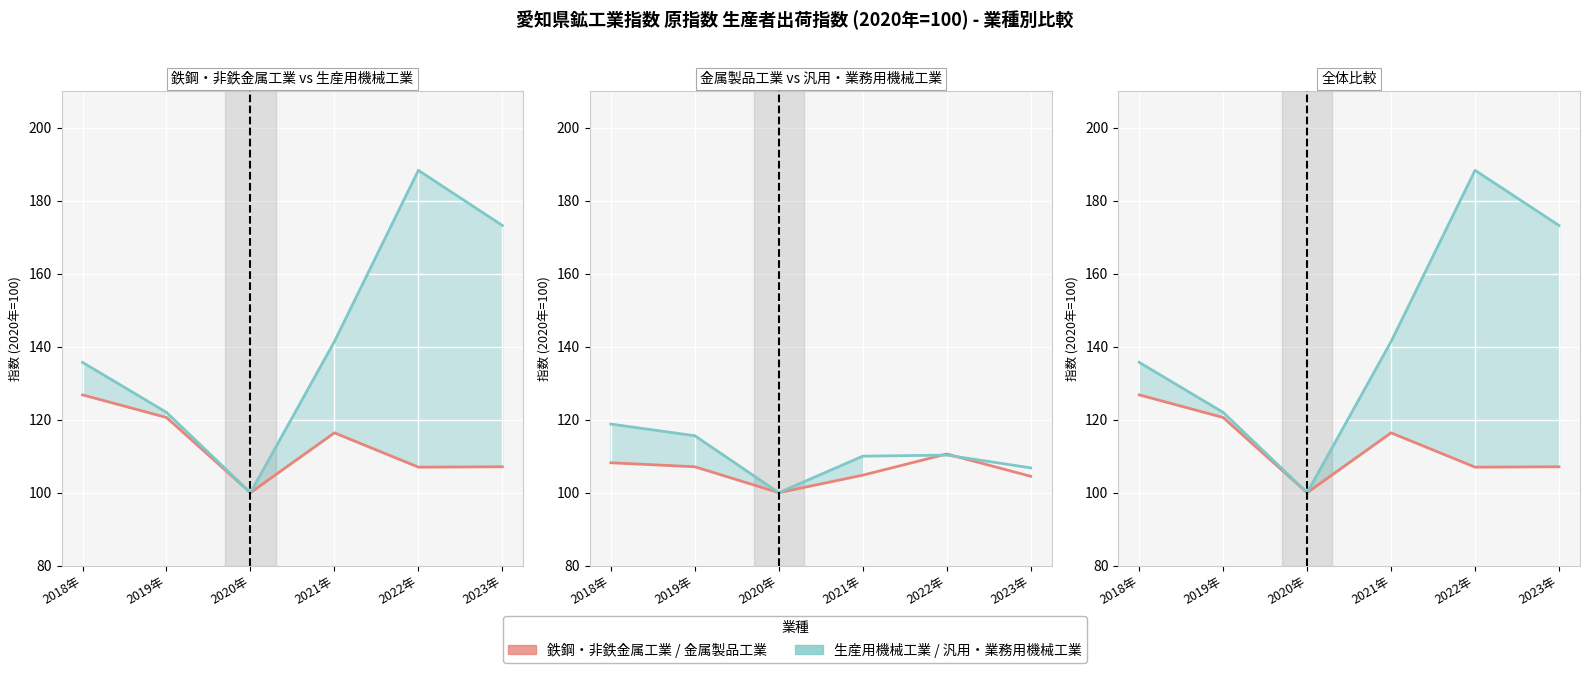

Which series has the widest spread of values?

生産用機械工業_line